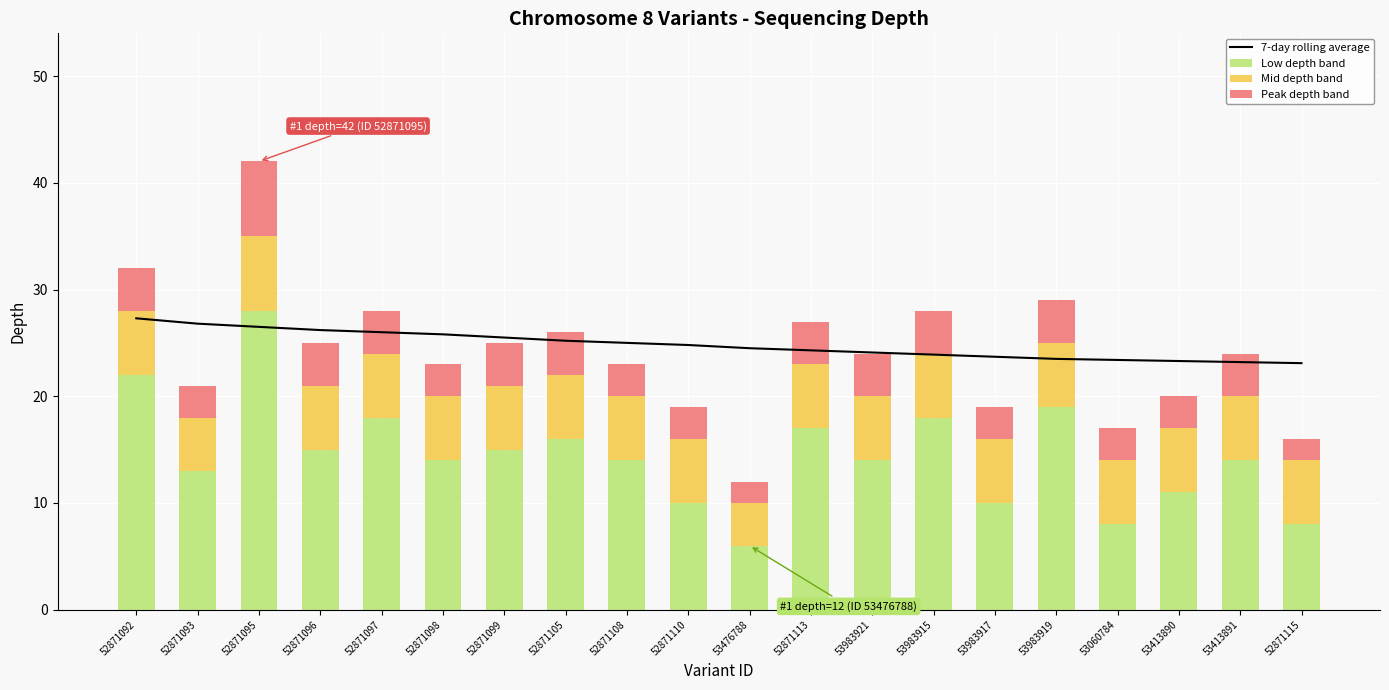

Which series has the largest total across all categories?

7-day rolling average